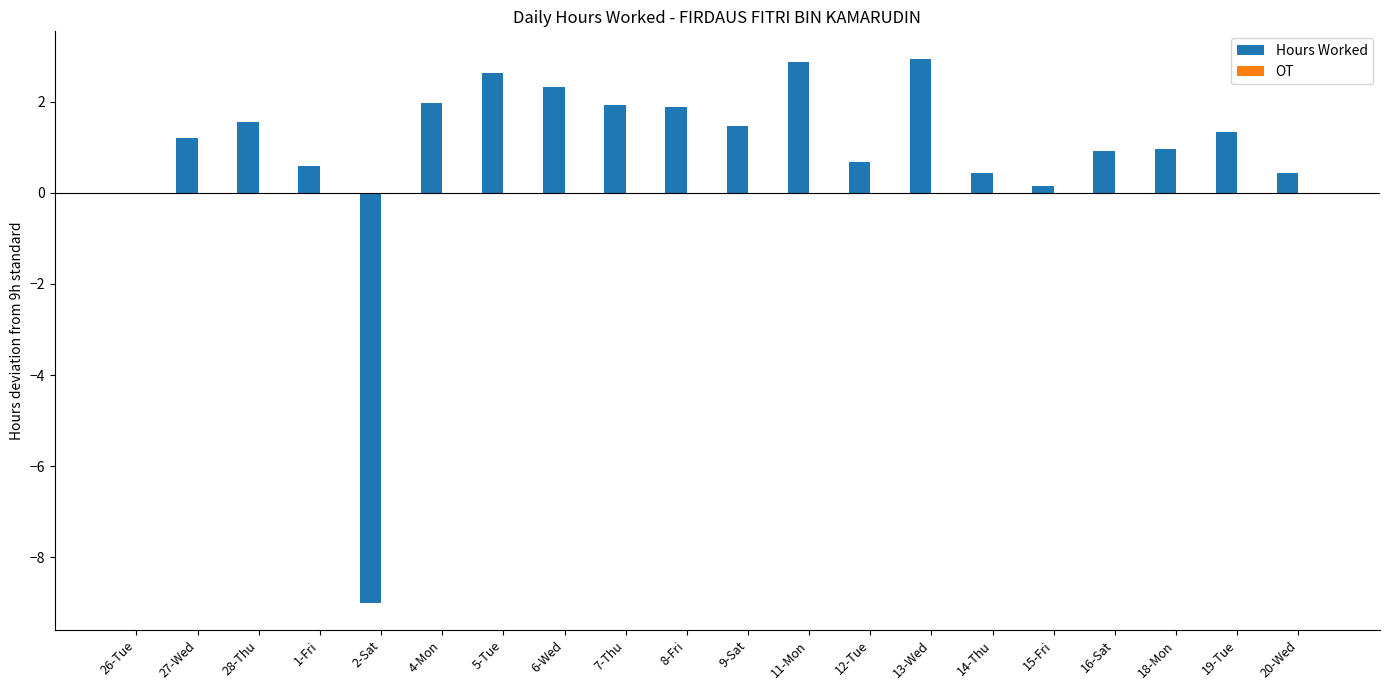

What is the ratio of the value at 19-Tue to the value at 5-Tue?

0.5